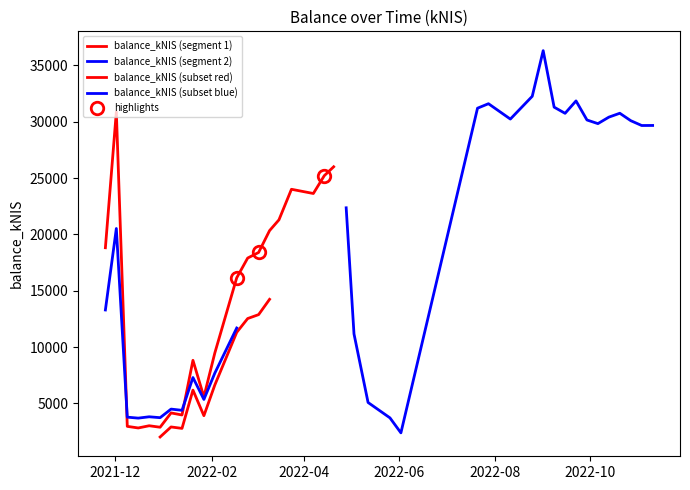

The value of balance_kNIS at 2022-01-13 is 3966.7. True or false?

True